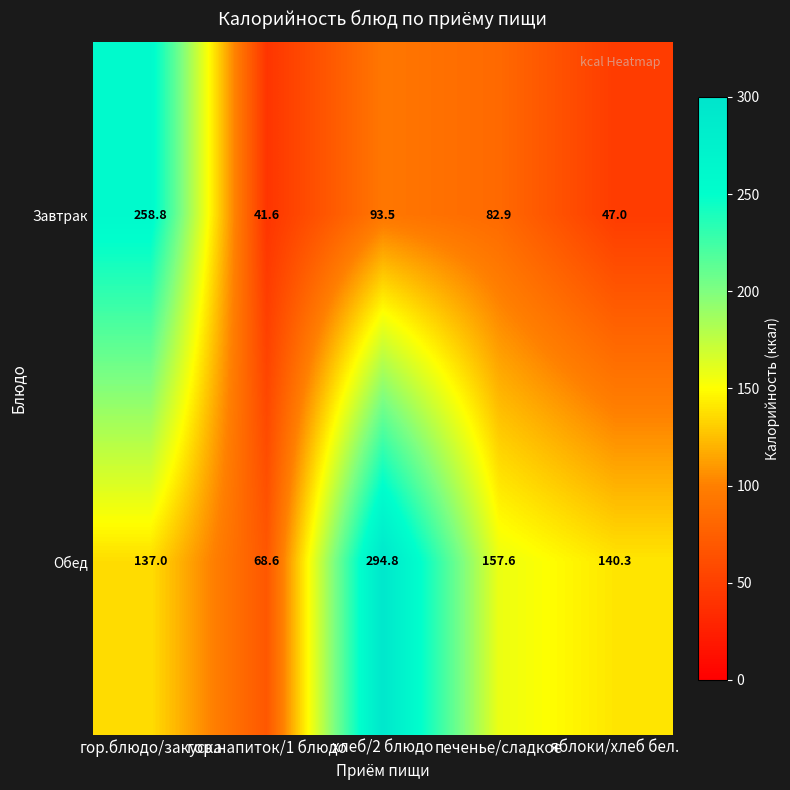

Between хлеб/2 блюдо and печенье/сладкое, which series saw the biggest shift?

Обед